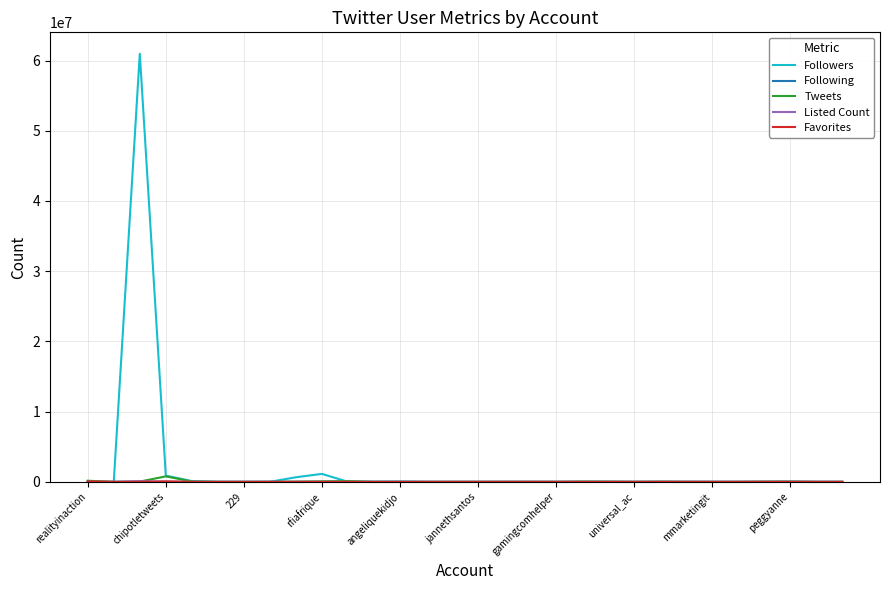

At which label is Tweets closest to 391098?

realityinaction